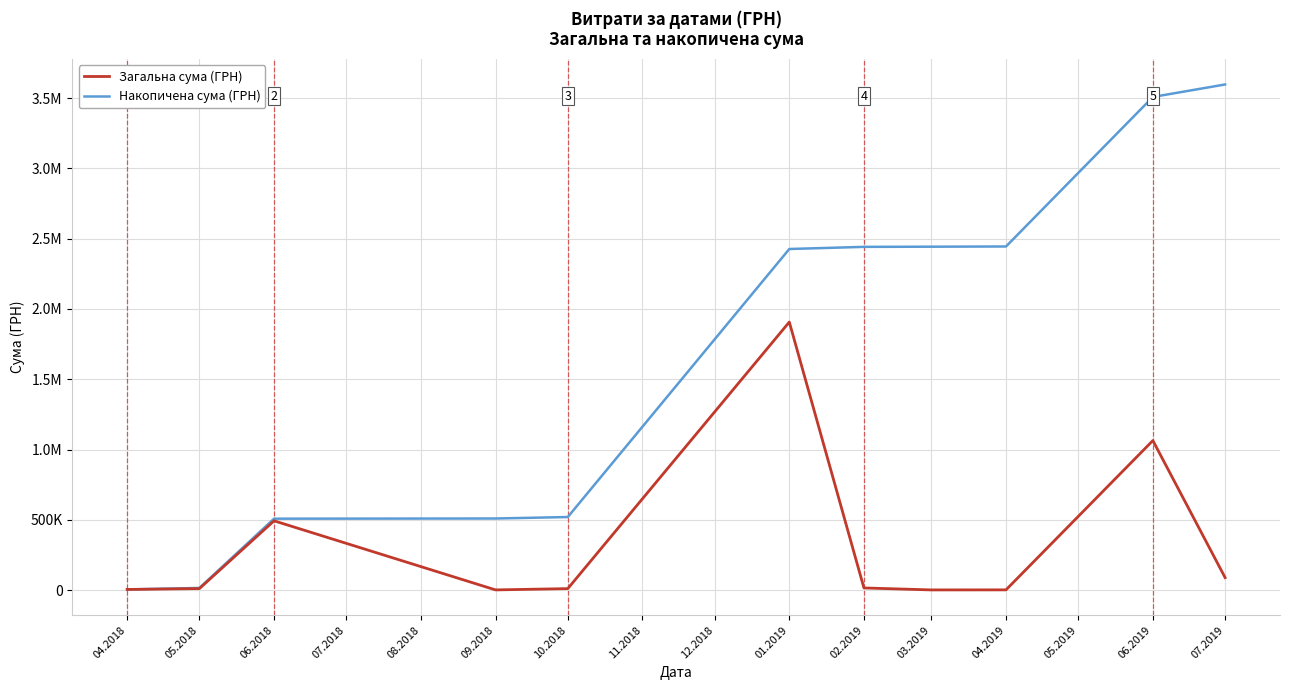

What is the minimum value shown in the chart?

1168.8